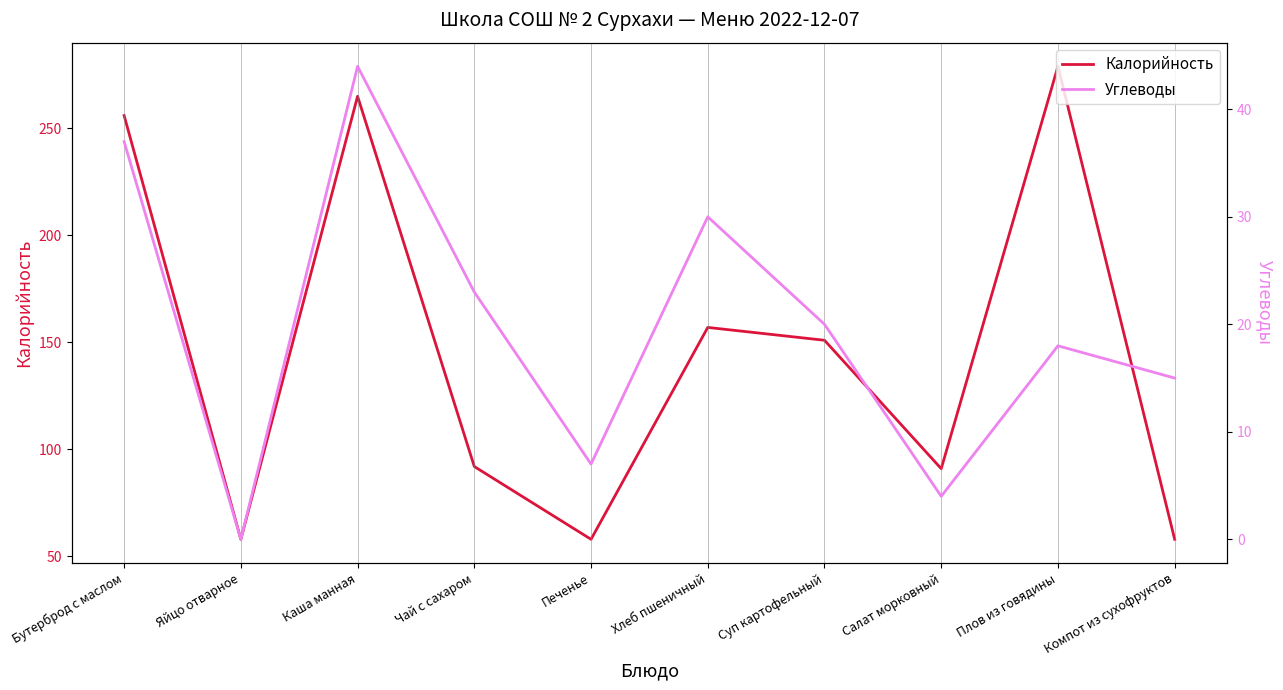

How many data points in Углеводы are above 20?

4